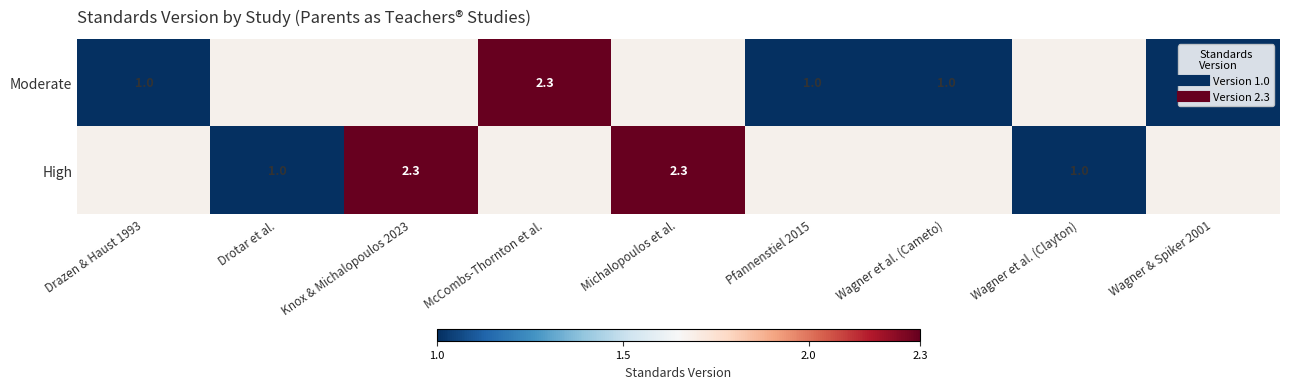

At Wagner et al. (Clayton), list the series in order from largest to smallest.

High, Moderate